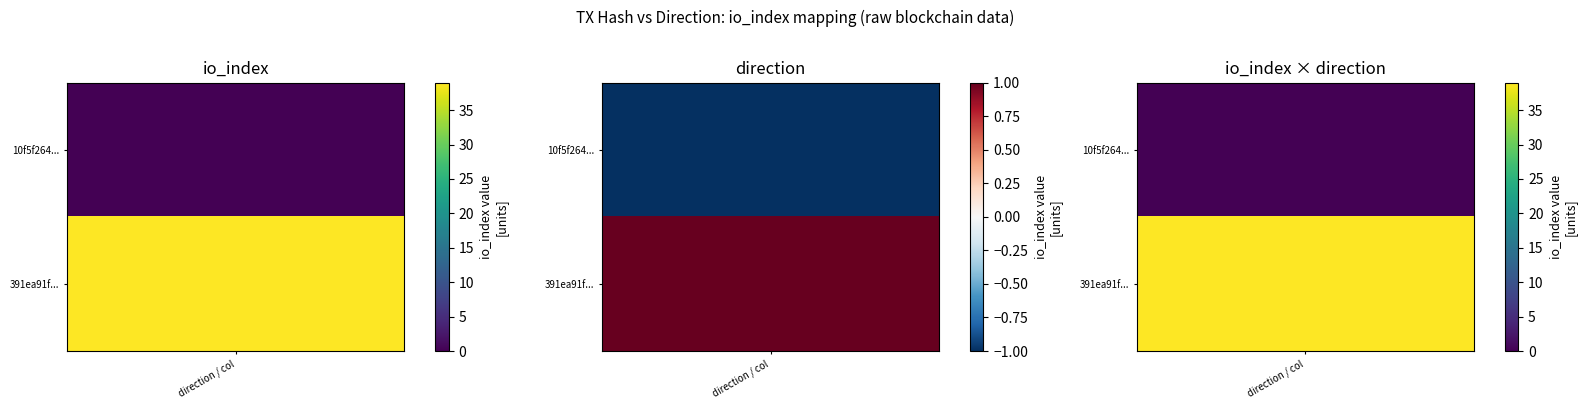

The 391ea91f2a35162be631f08e5b634557968a391 series shows 16 at io_index. True or false?

False